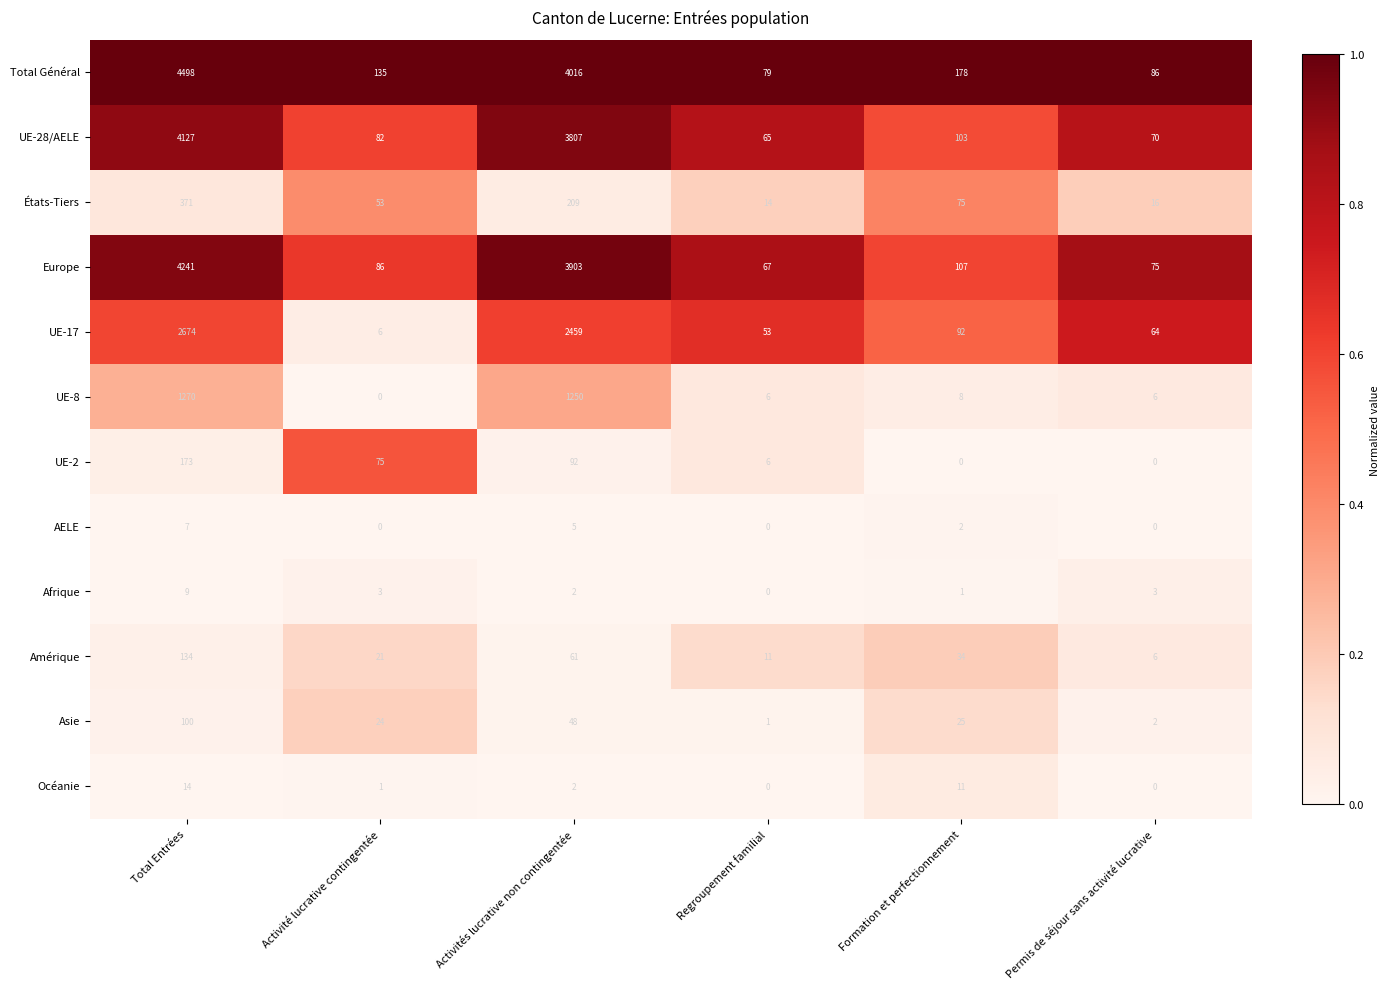

Rank the series by their maximum value, from highest to lowest.

Total Général, Europe, UE-28/AELE, UE-17, UE-8, États-Tiers, UE-2, Amérique, Asie, Océanie, Afrique, AELE